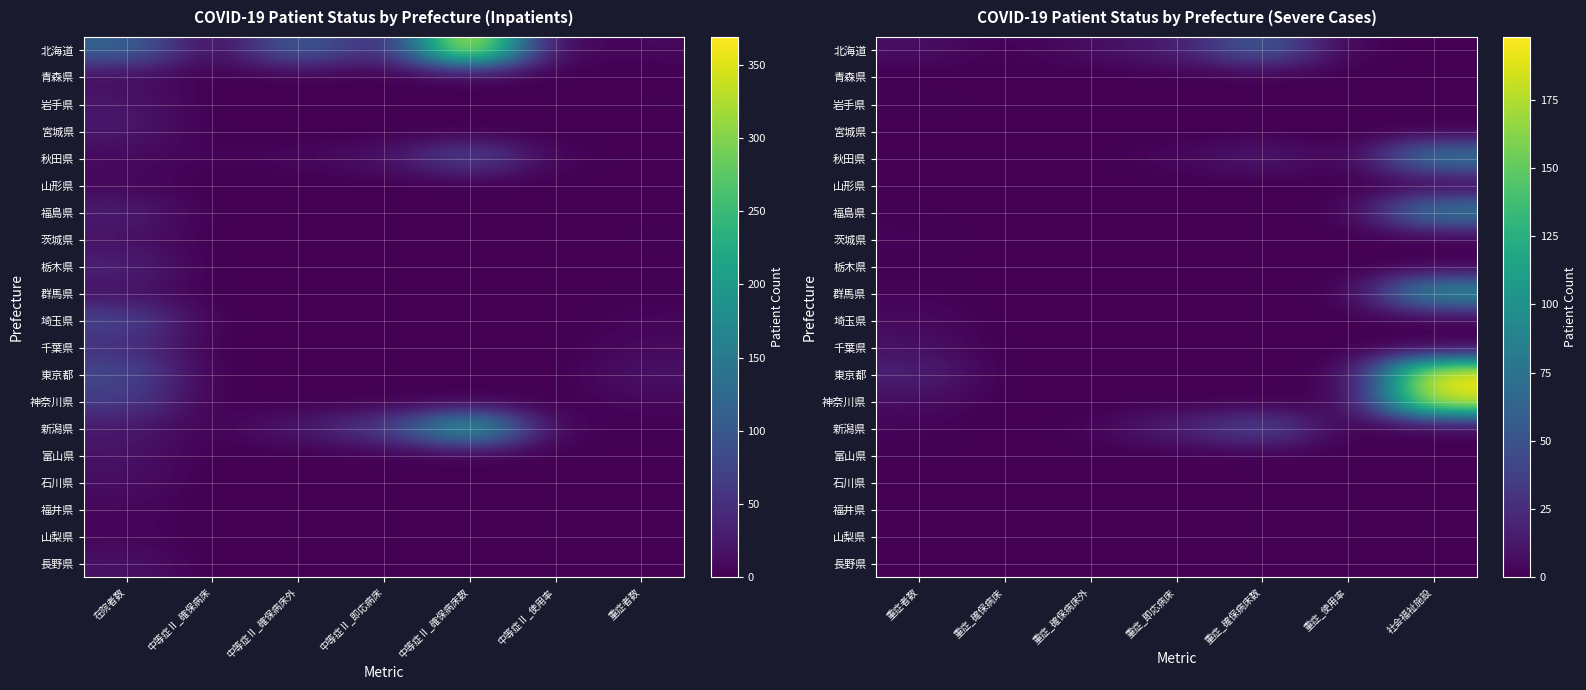

Which category has the lowest value across all series?

社会福祉施設